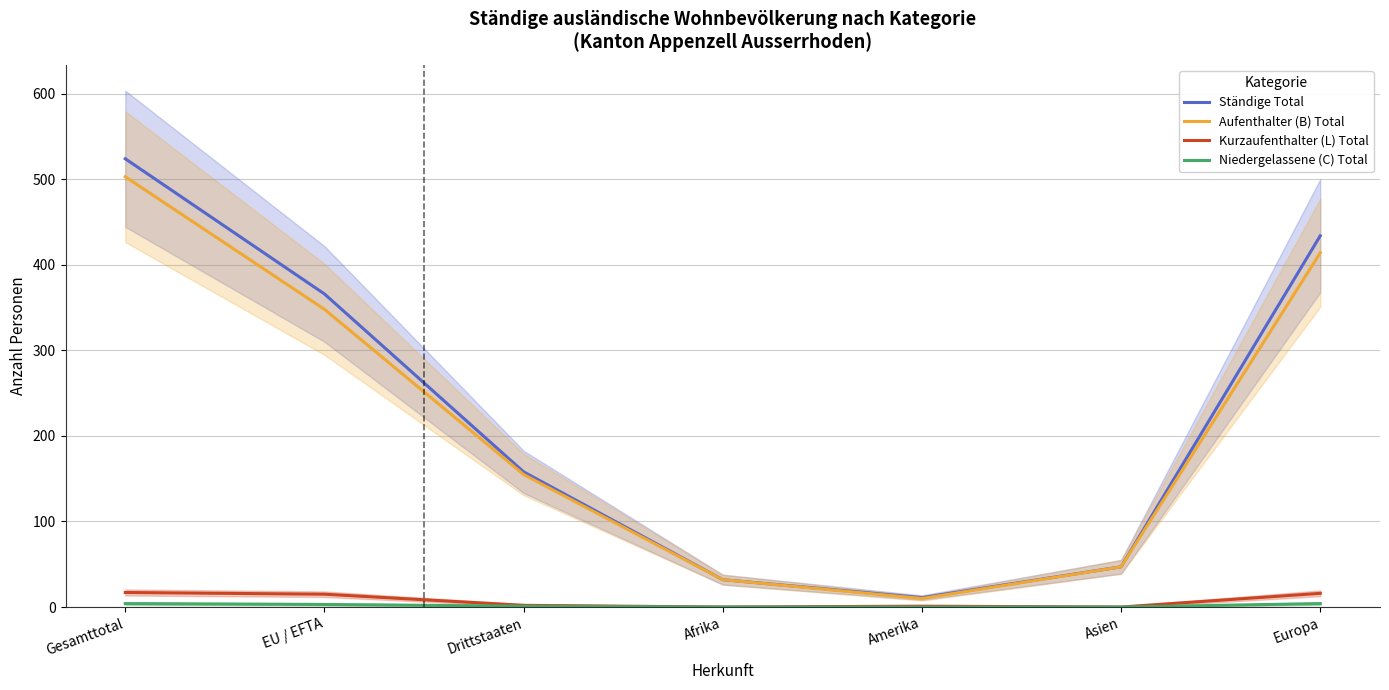

What position from the right is Gesamttotal?

7